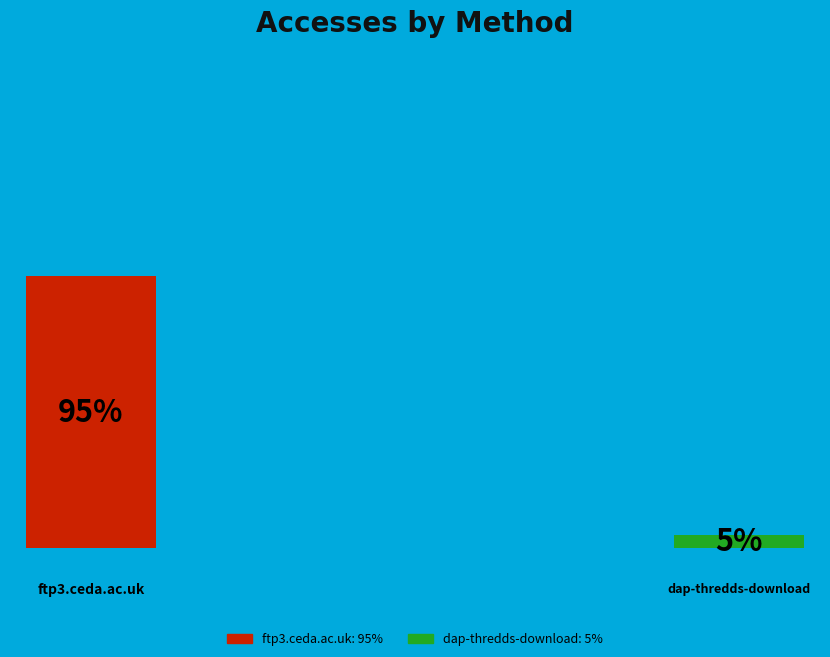

Which category accounts for the majority?

ftp3.ceda.ac.uk